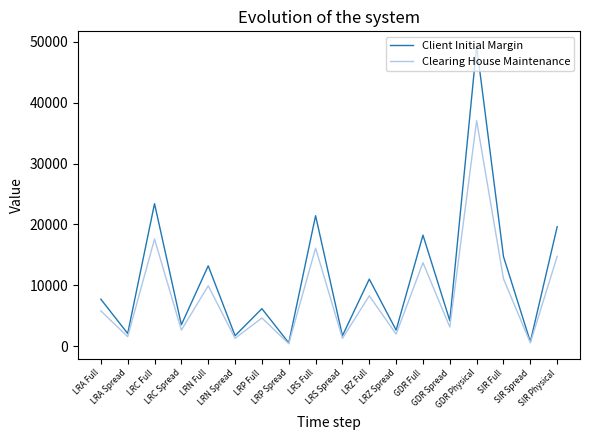

How many values in the Client Initial Margin series are below 7727?

9